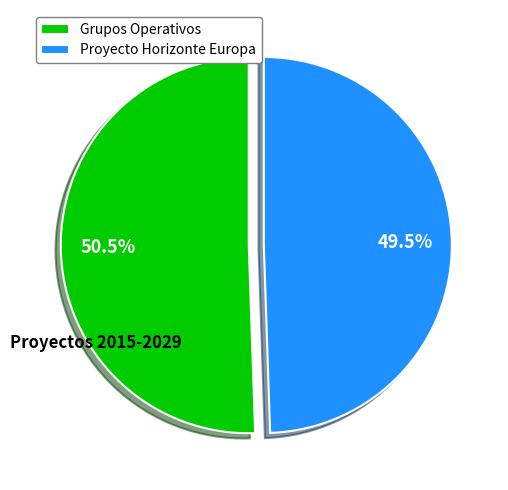

How much of the chart is everything except Grupos Operativos?

49.5%